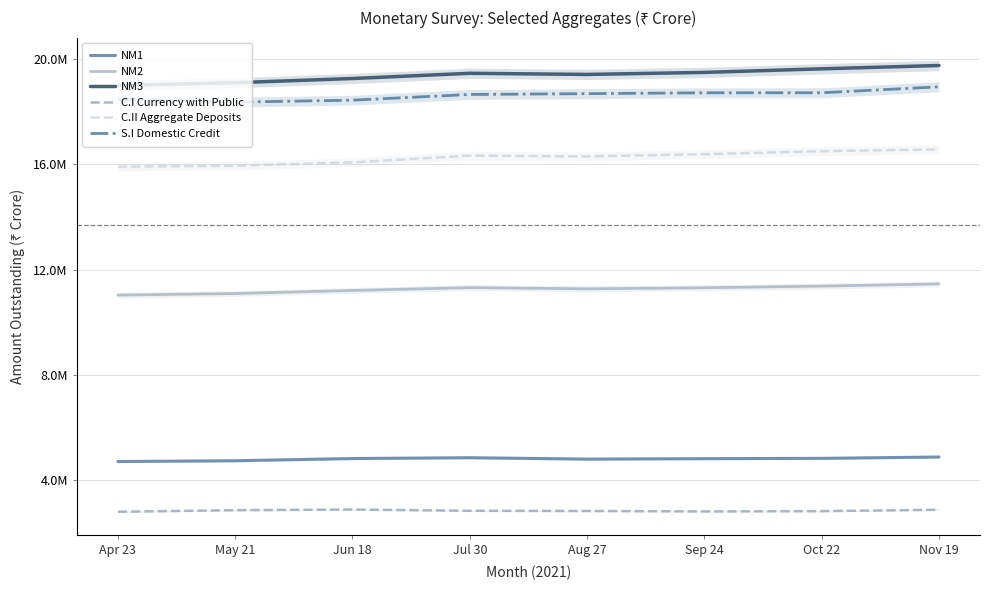

What position from the left is Nov 19?

8